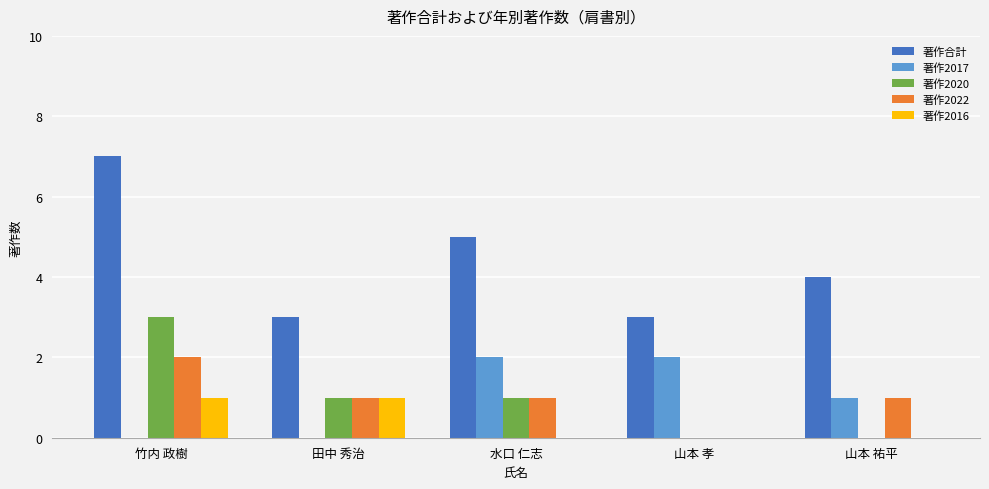

Which series changed the most between 竹内 政樹 and 田中 秀治?

著作合計